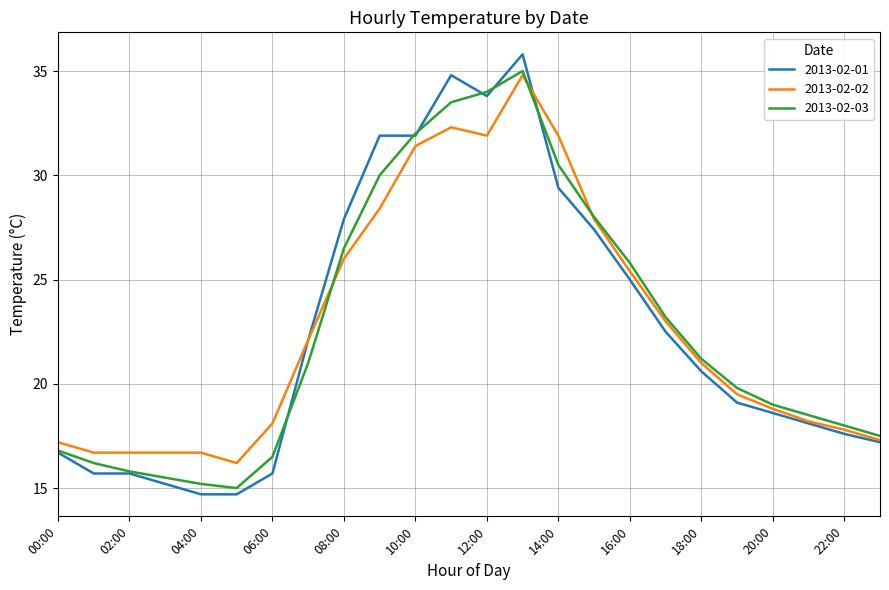

What is the highest value of the 2013-02-02 series?

34.8